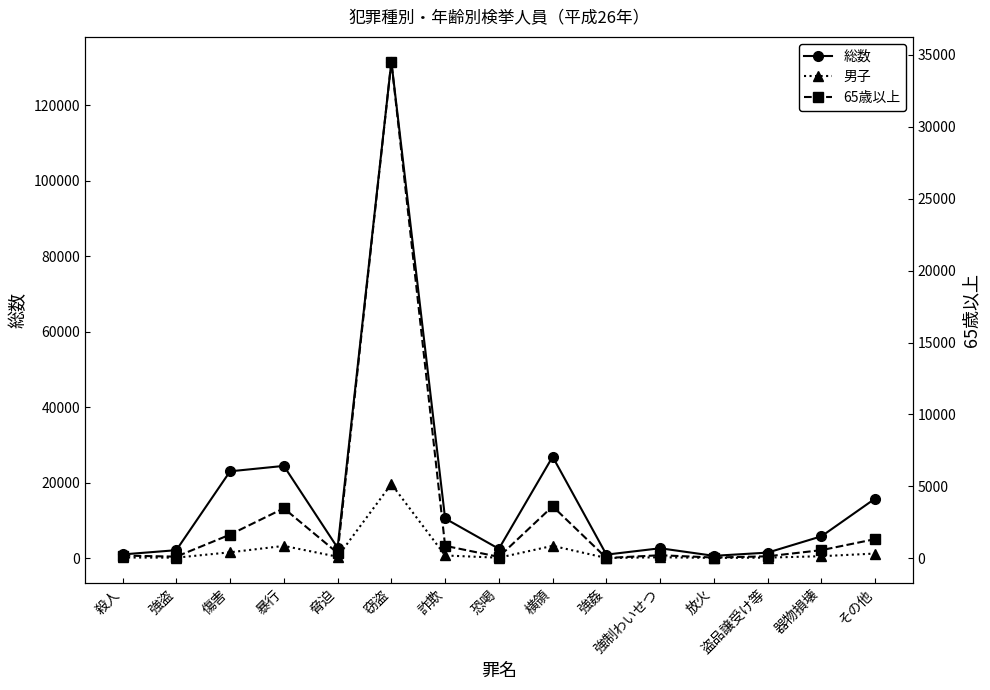

Which series has the largest total across all categories?

総数